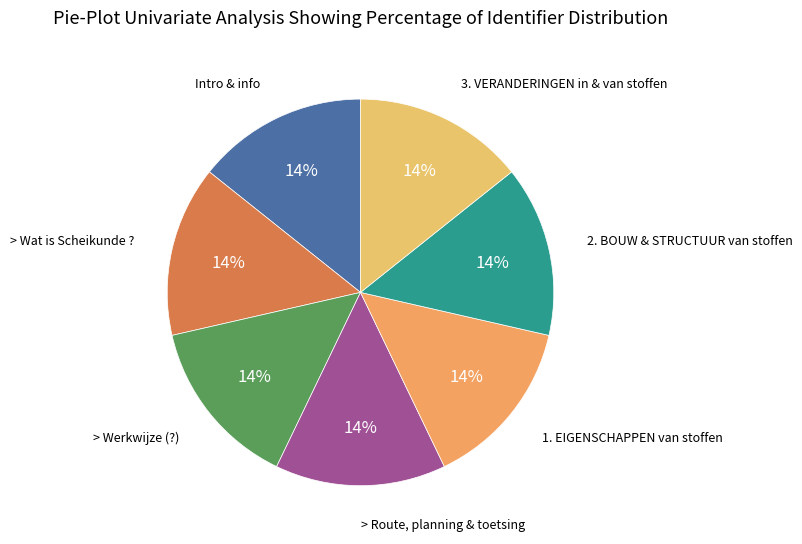

Combined, do Intro & info and 2. BOUW & STRUCTUUR van stoffen account for over 50%?

No